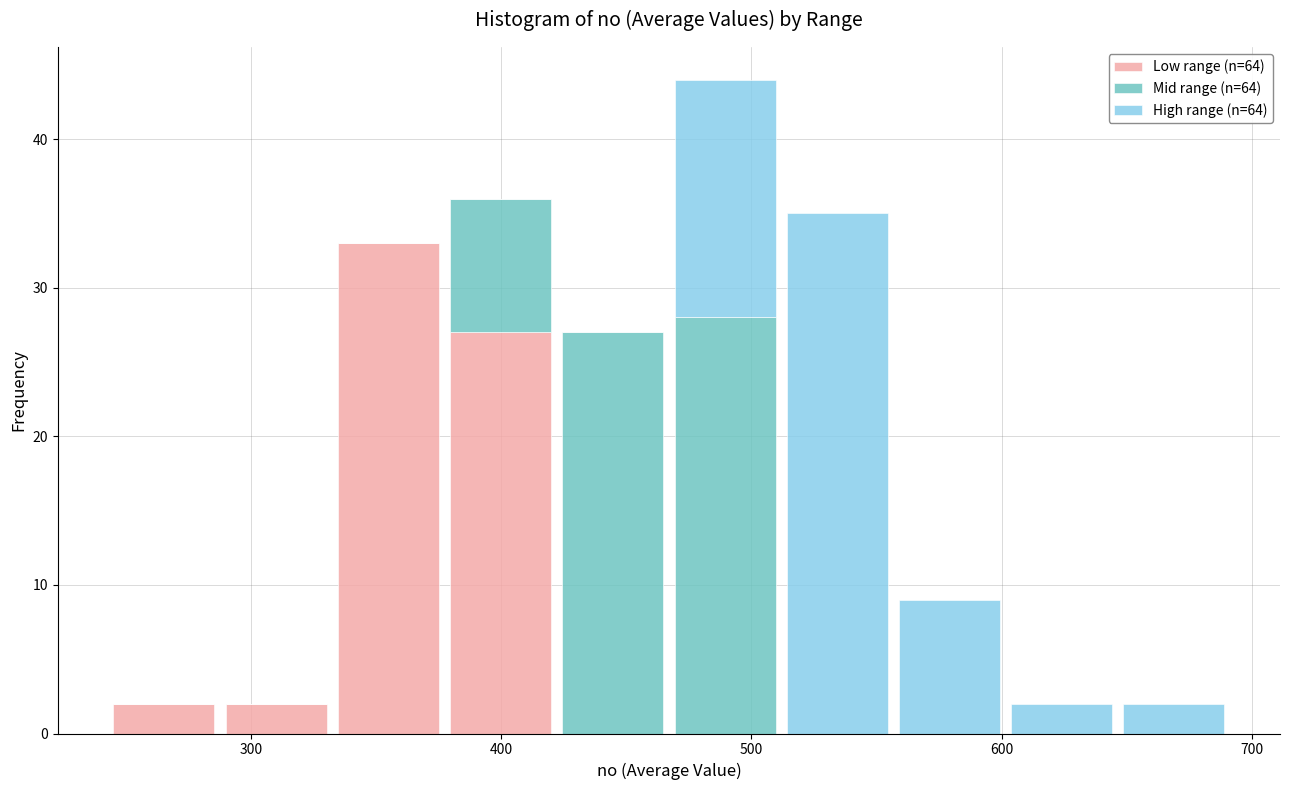

What is the total height of the stacked bar covering 420 to 470 on the x-axis? Neither the bar edges nor the heights are printed on the chart, so give them approximately, as read against the axes.

27